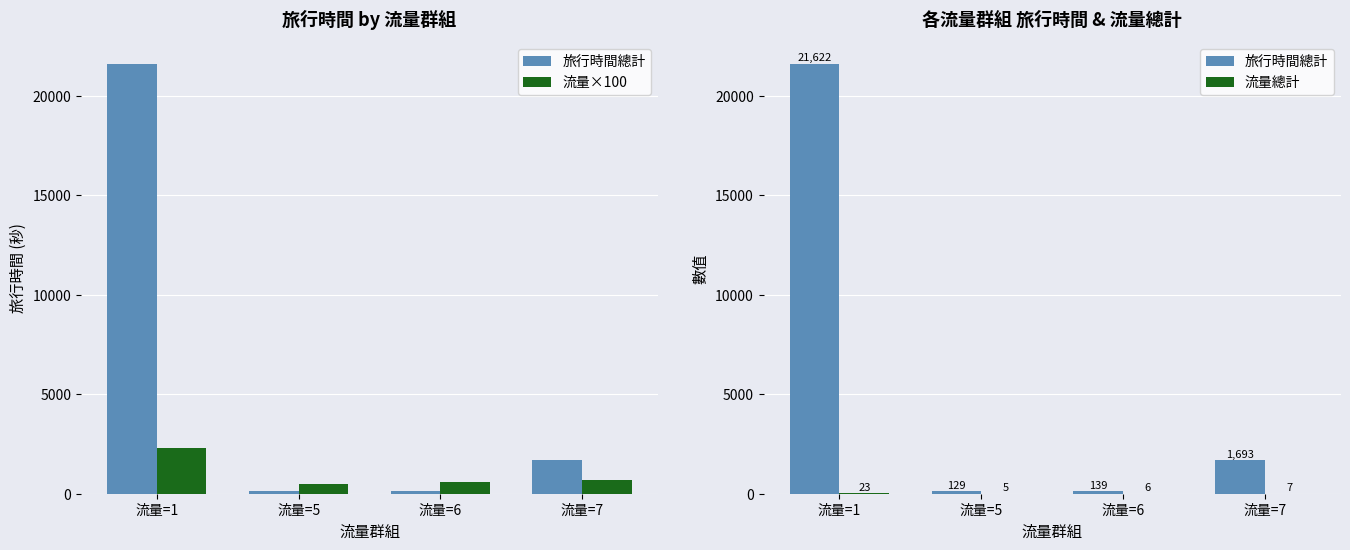

At which category is the sum across all series the highest?

流量=1